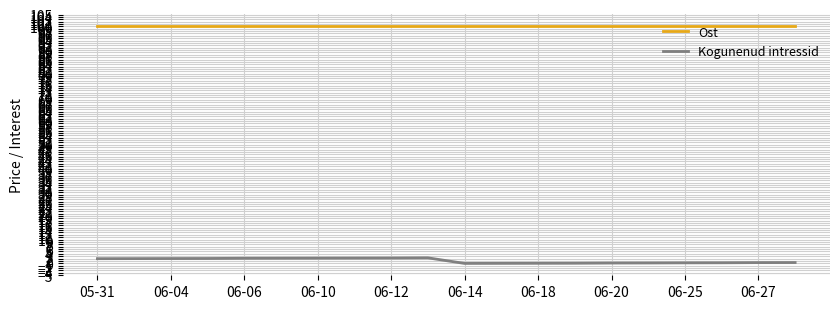

Which series has the widest spread of values?

Kogunenud intressid